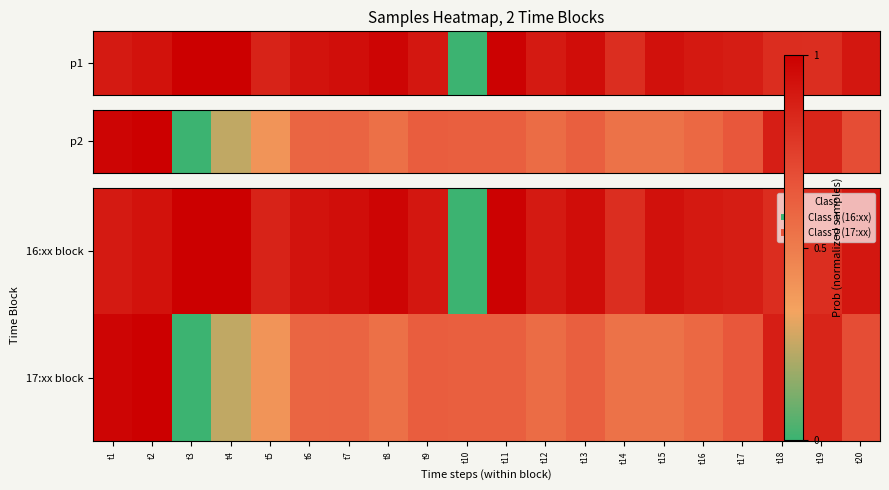

Count the number of categories in the chart.

20